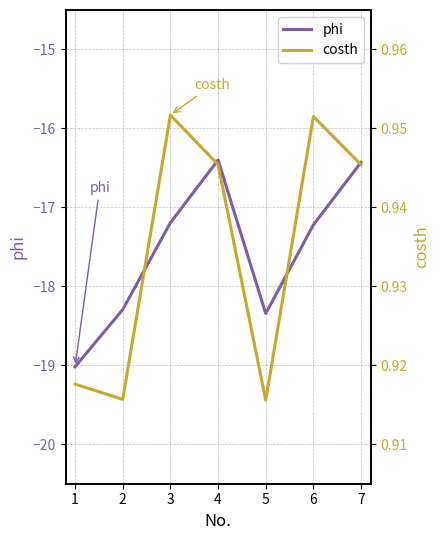

What are all the series names shown in the legend?

phi, costh